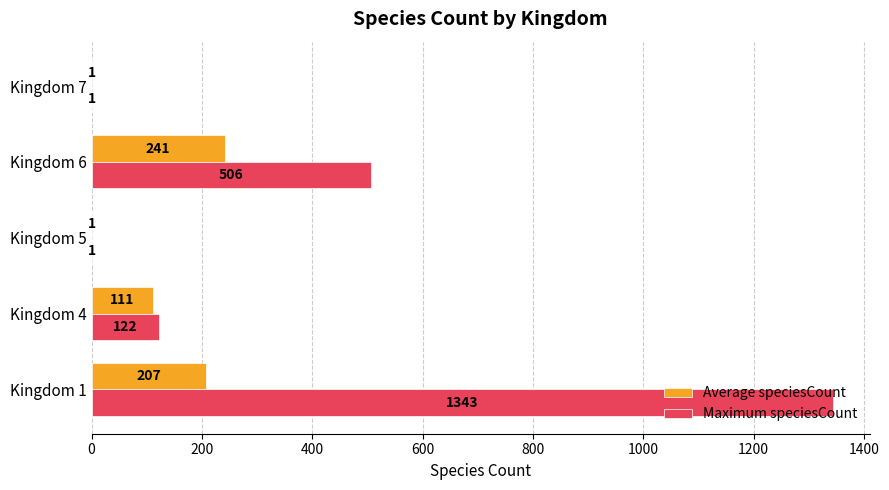

At which label is Maximum speciesCount closest to 672?

Kingdom 6